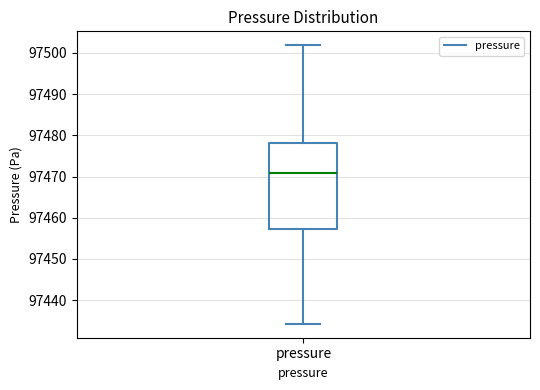

Where does the median line of the box for pressure sit on the y-axis? The values are not printed on the chart, so give them approximately, as read against the axis.

97471